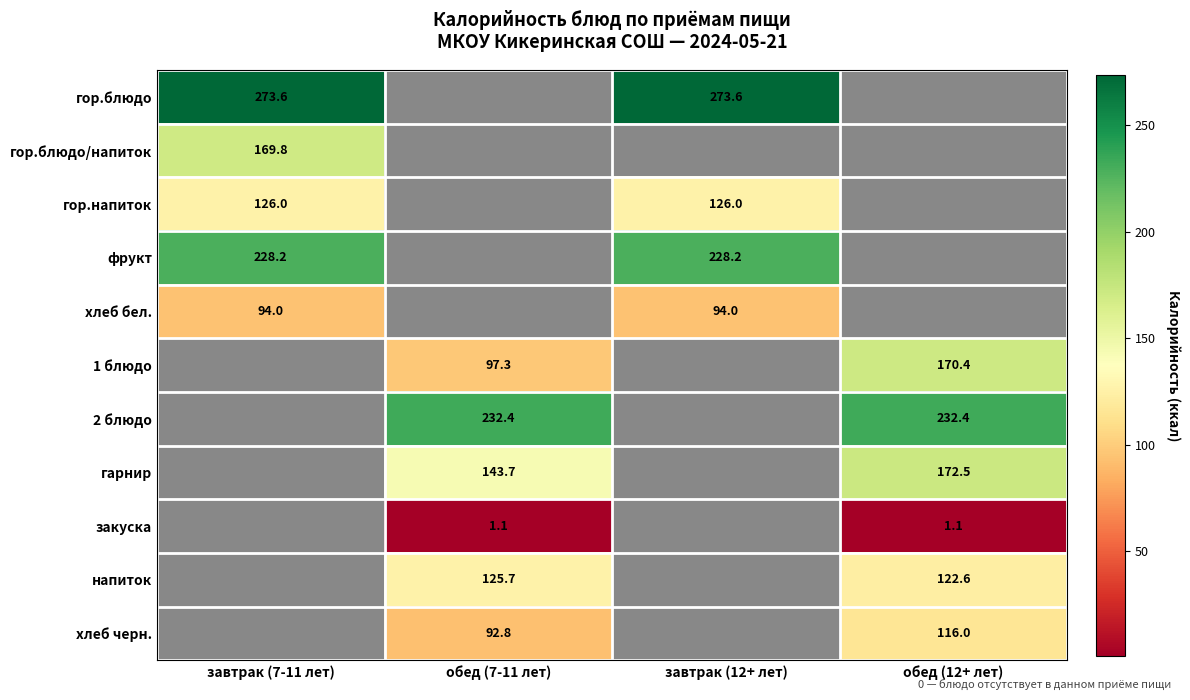

Is it true that гарнир equals 0.0 at завтрак (12+ лет)?

True